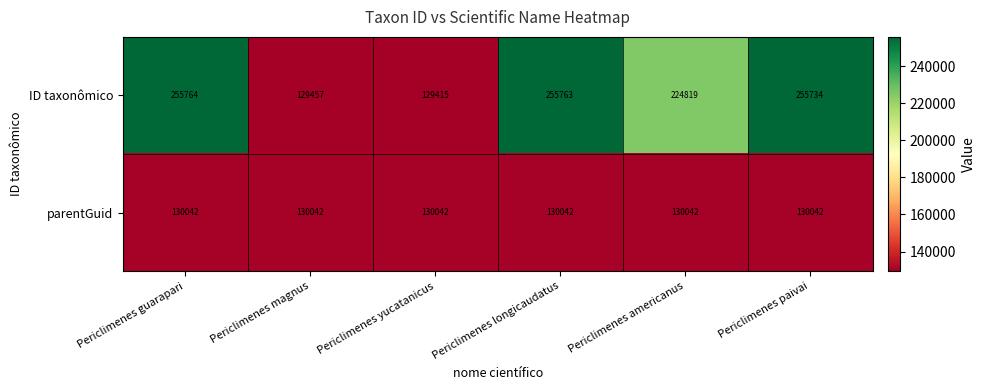

At how many categories does at least one series exceed 201348?

4